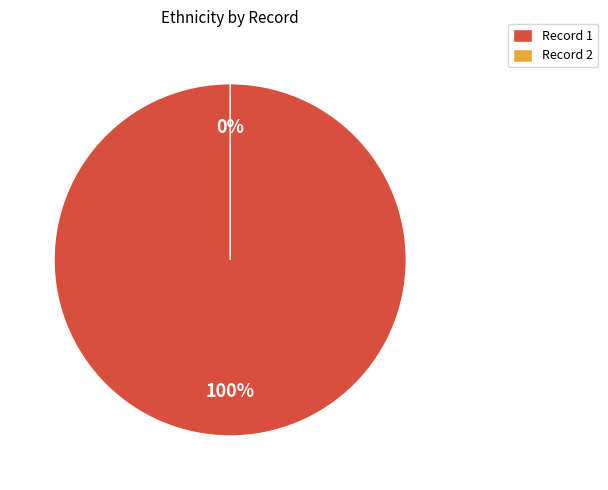

True or false: 2 accounts for 0% of the total.

True